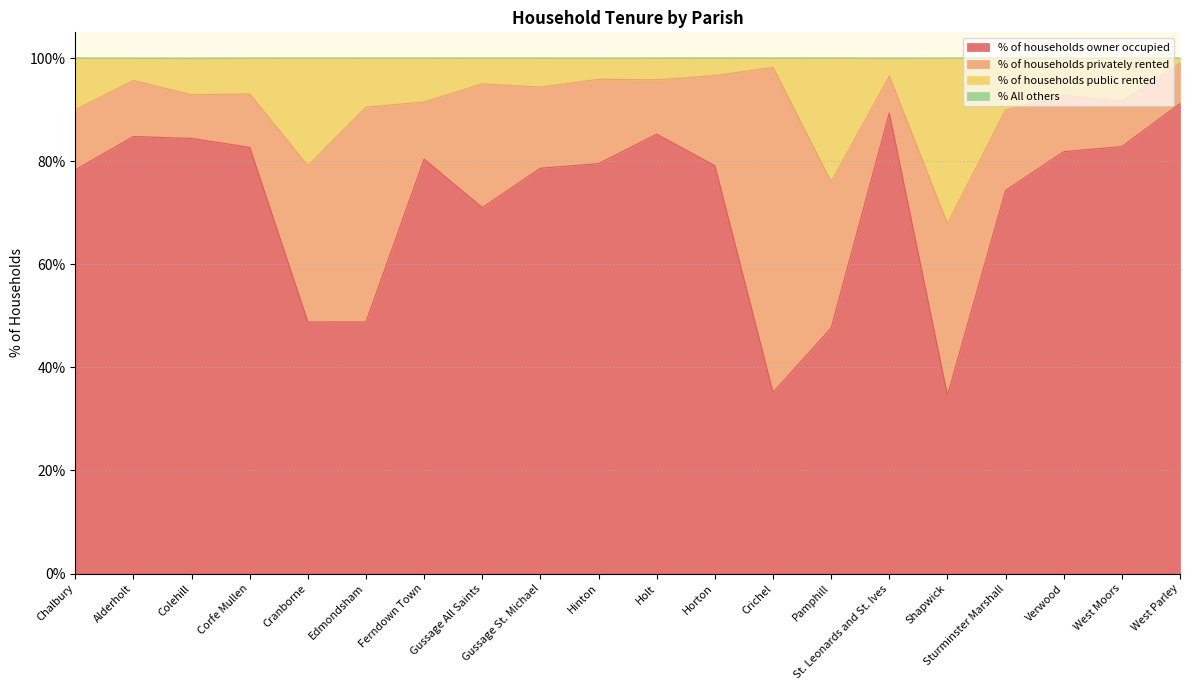

True or false: % of households owner occupied has a value of 84.4 at Colehill.

True